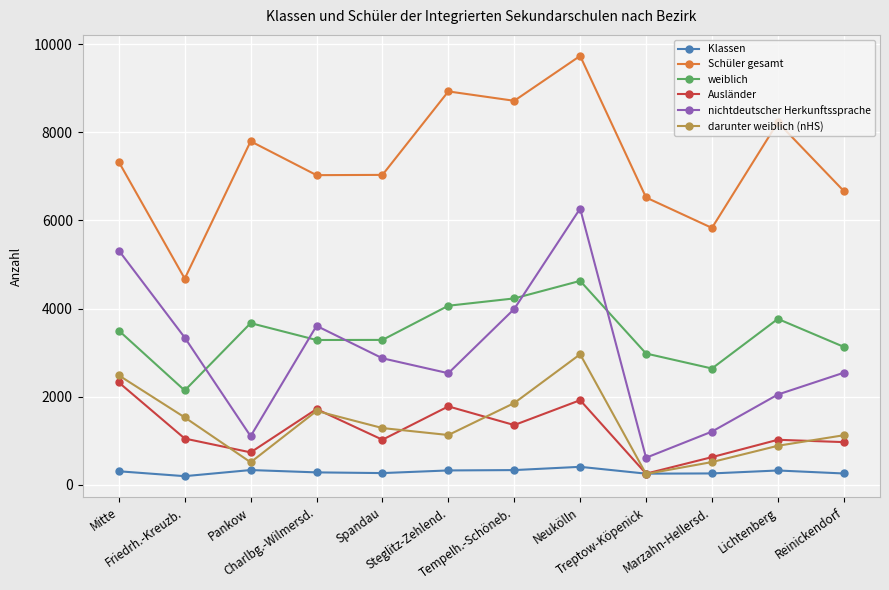

What are all the series names shown in the legend?

Klassen, Schüler gesamt, weiblich, Ausländer, nichtdeutscher Herkunftssprache, darunter weiblich (nHS)